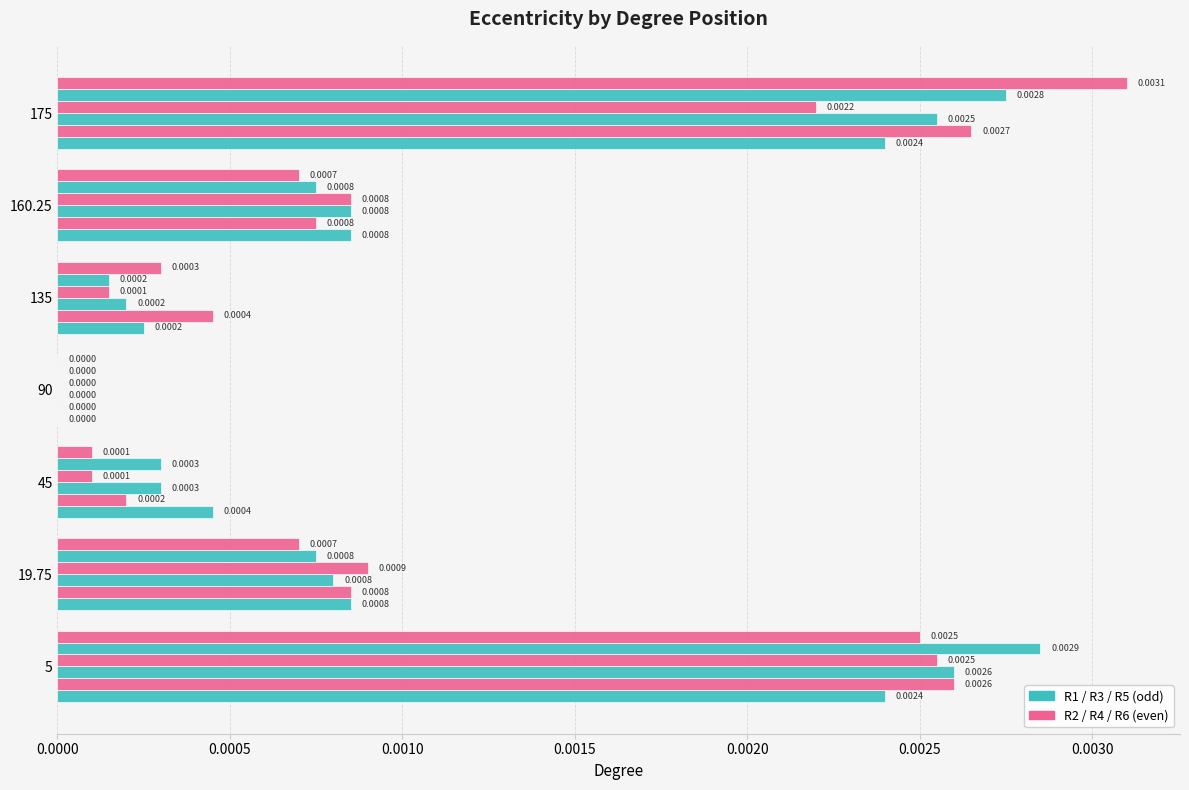

True or false: R4 has a value of 0.0 at 5.

True